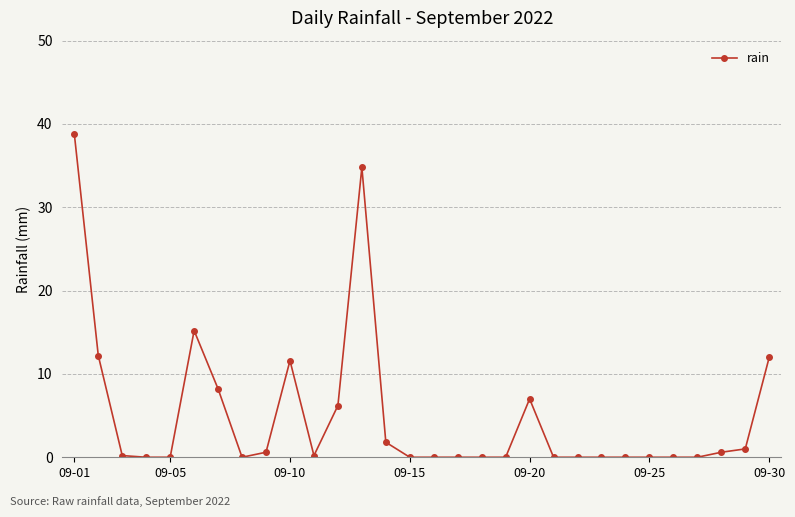

What is the sum of all values?

150.4